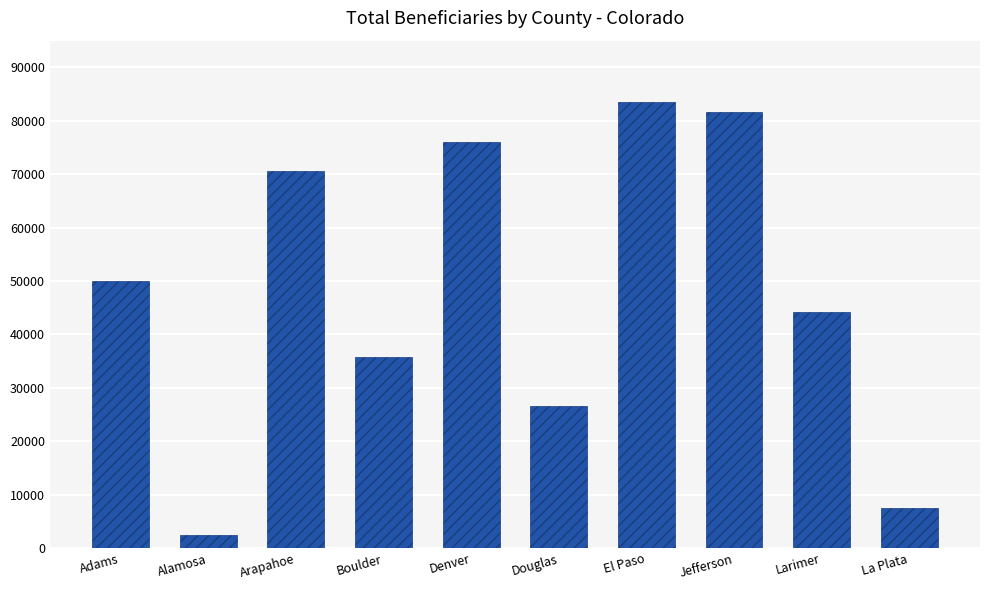

Reading left to right, transcribe all the data shown in this chart.

Adams=50060	Alamosa=2520	Arapahoe=70515	Boulder=35790	Denver=76070	Douglas=26605	El Paso=83460	Jefferson=81655	Larimer=44200	La Plata=7590